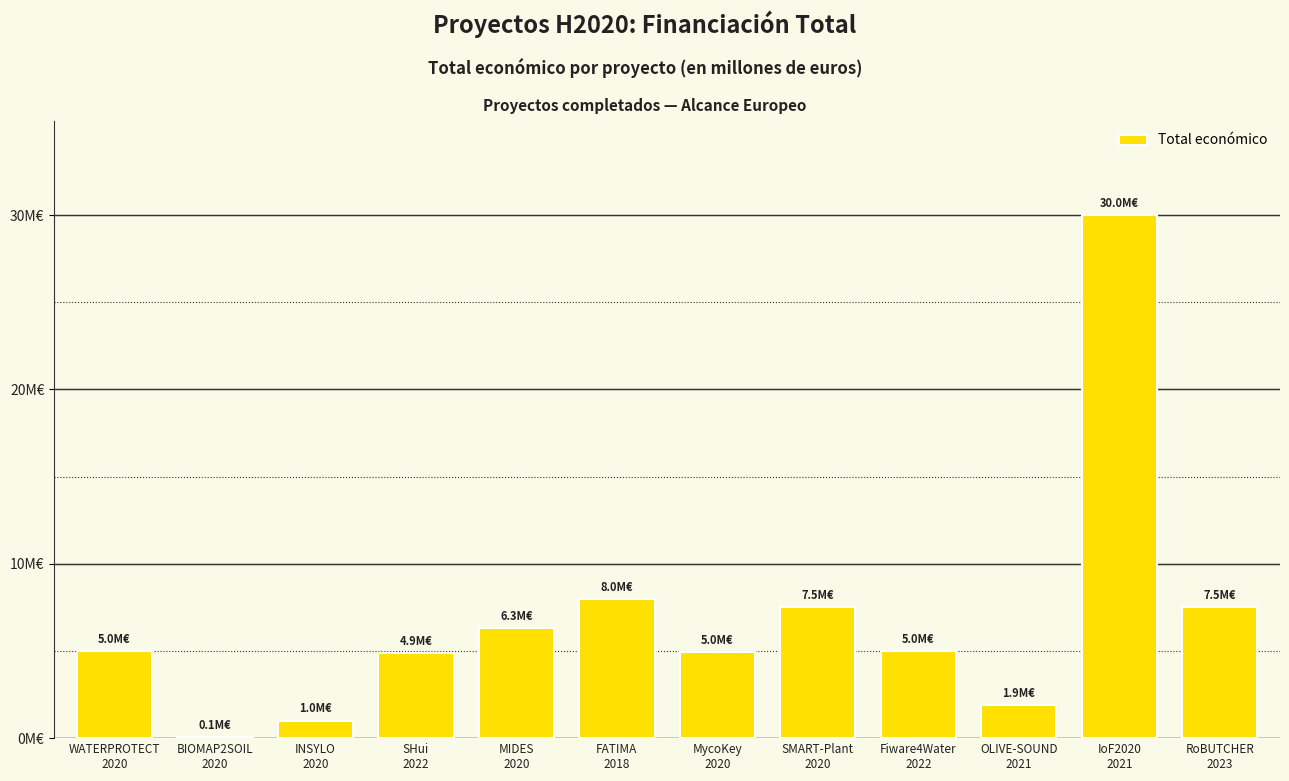

What is the minimum value shown in the chart?

50000